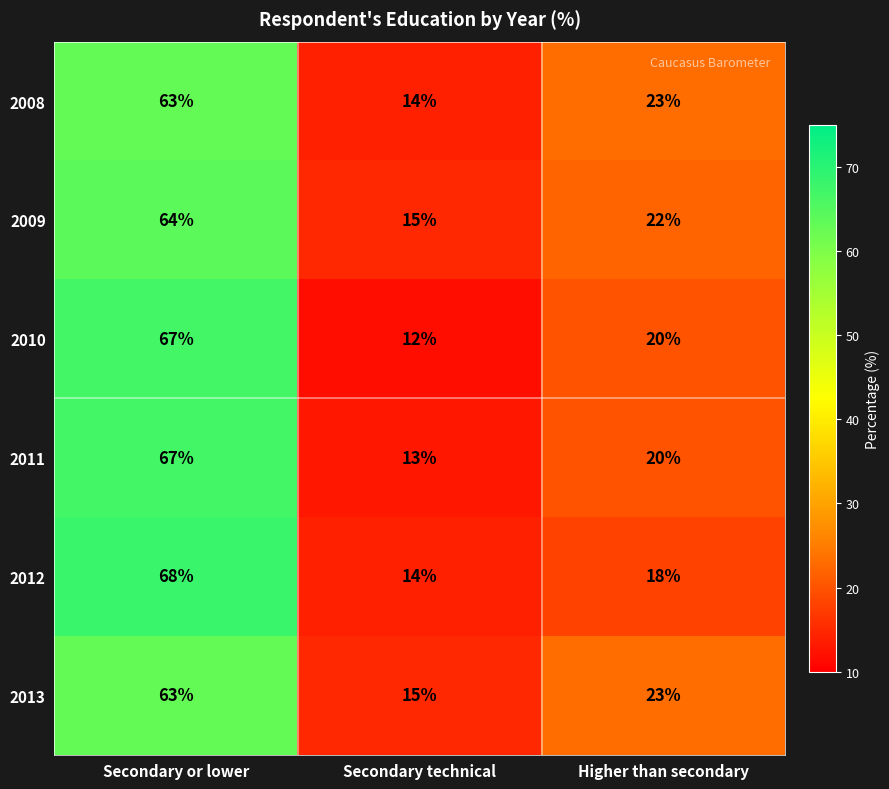

Is it true that 2010 equals 67 at Secondary or lower?

True